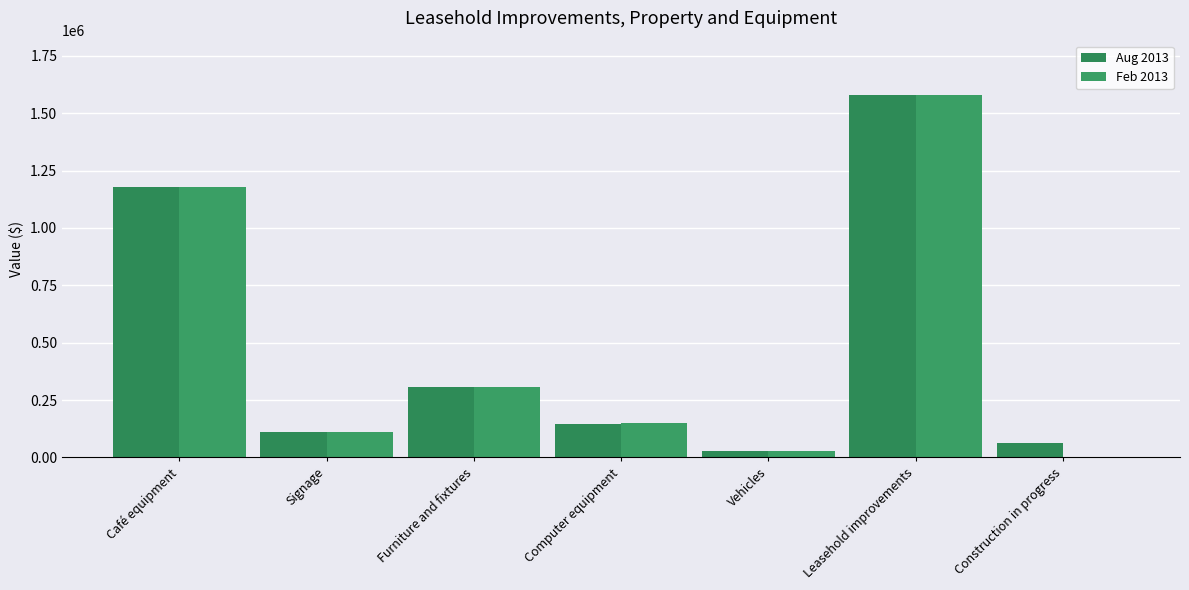

Reading right to left, extract all data points from this chart.

Aug 2013: 64501	1578757	30342	146086	308698	112395	1176845
Feb 2013: 0	1578757	30342	151563	308698	112395	1176845